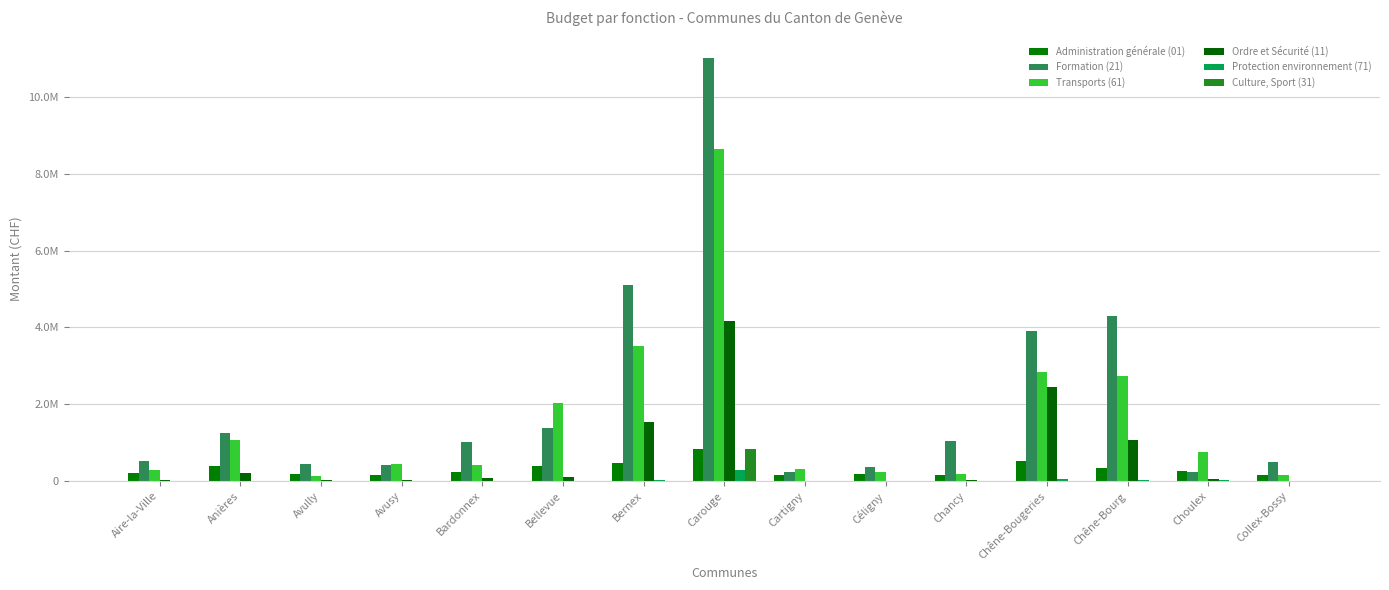

At how many categories does at least one series exceed 8537938?

1